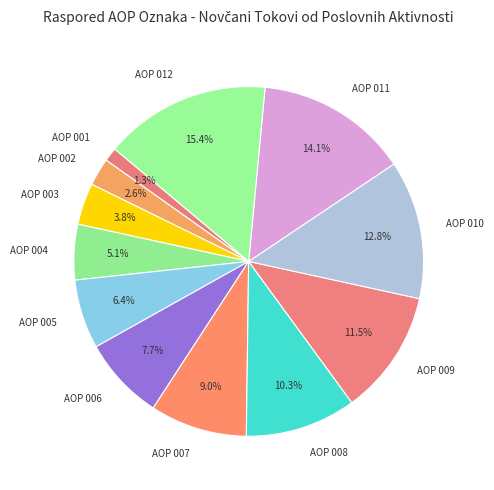

Do AOP 011 and AOP 006 together represent more than half of the pie?

No